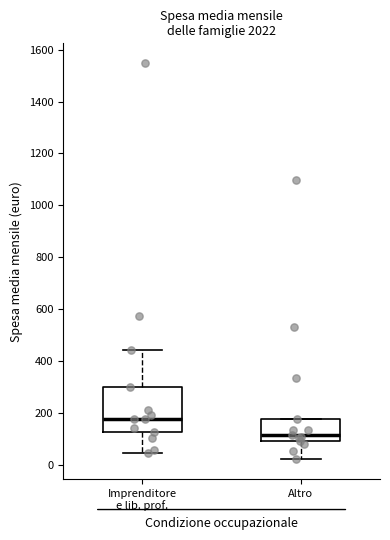

Which box is the tallest, from its lower edge to its upper edge?

Imprenditore e lib. prof.